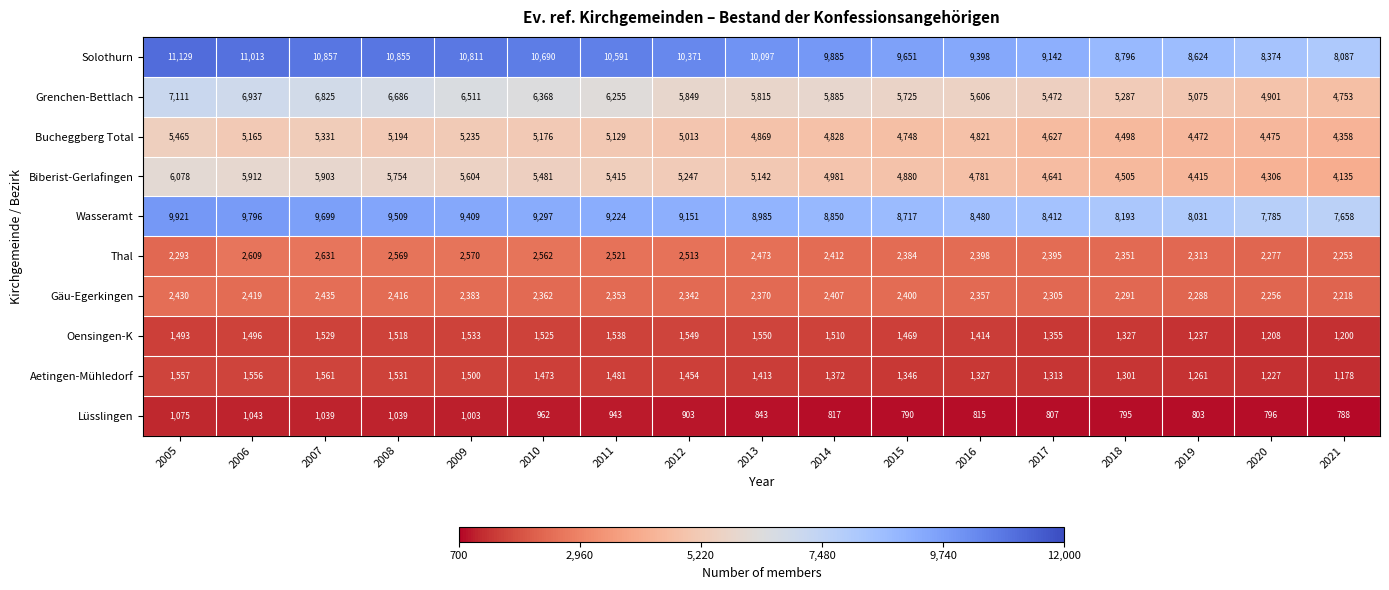

At how many categories does at least one series exceed 8266?

16